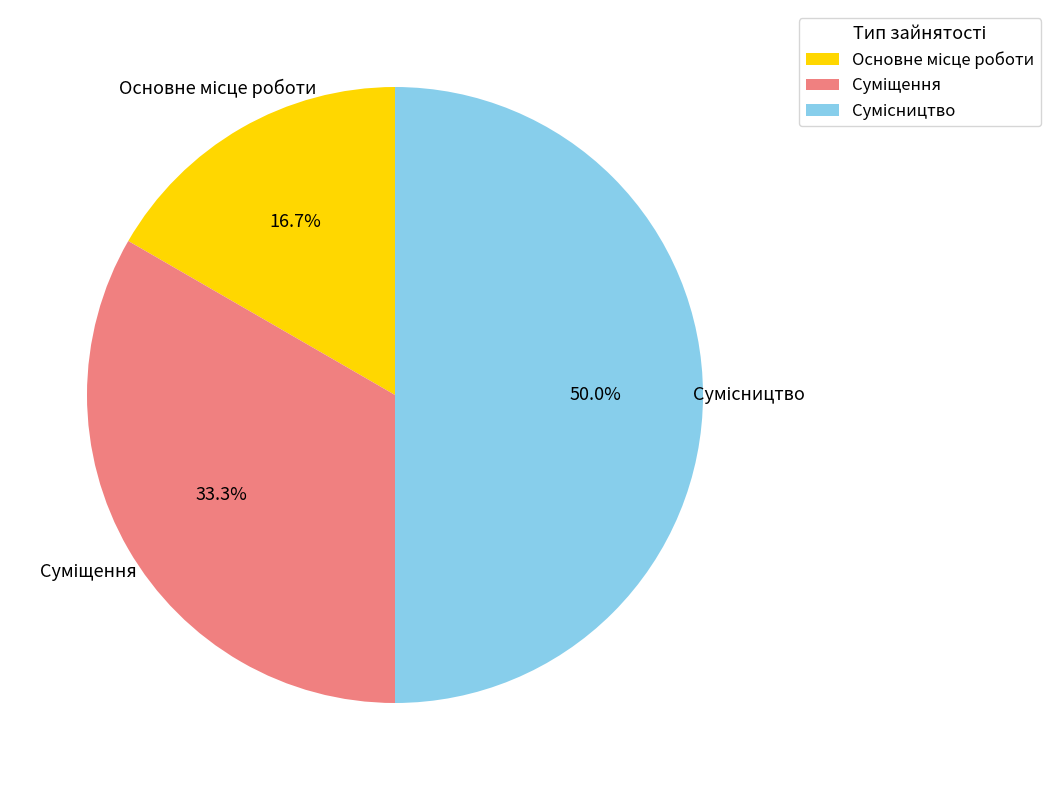

To the nearest percent, what is the difference between the largest and smallest slice percentages?

33%